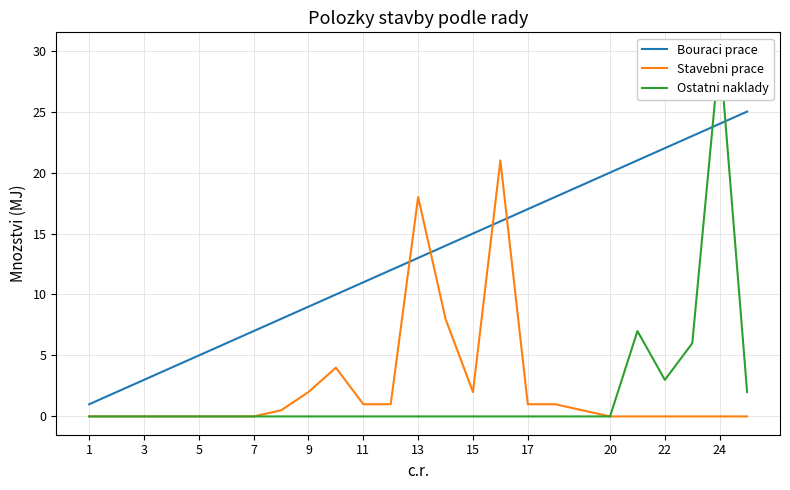

Reading right to left, transcribe all the data shown in this chart.

Bouraci prace: 25.0	24.0	23.0	22.0	21.0	20.0	18.0	17.0	16.0	15.0	14.0	13.0	12.0	11.0	10.0	9.0	8.0	7.0	6.0	5.0	4.0	3.0	2.0	1.0
Stavebni prace: 0.0	0.0	0.0	0.0	0.0	0.0	1.0	1.0	21.0	2.0	8.0	18.0	1.0	1.0	4.0	2.0	0.5	0.0	0.0	0.0	0.0	0.0	0.0	0.0
Ostatni naklady: 2.0	30.0	6.0	3.0	7.0	0.0	0.0	0.0	0.0	0.0	0.0	0.0	0.0	0.0	0.0	0.0	0.0	0.0	0.0	0.0	0.0	0.0	0.0	0.0